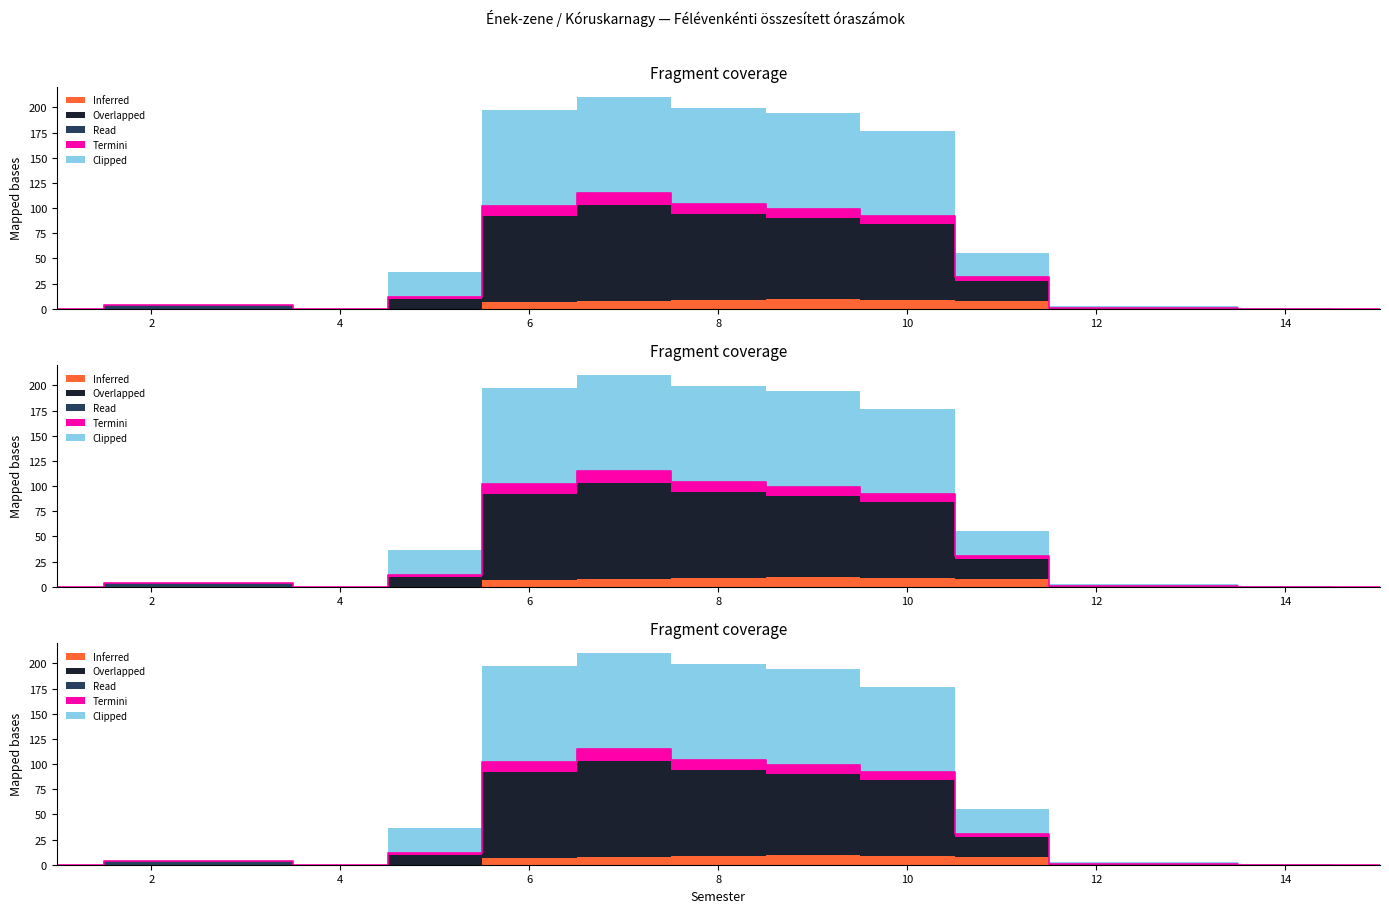

At which label does Clipped first exceed 4?

5